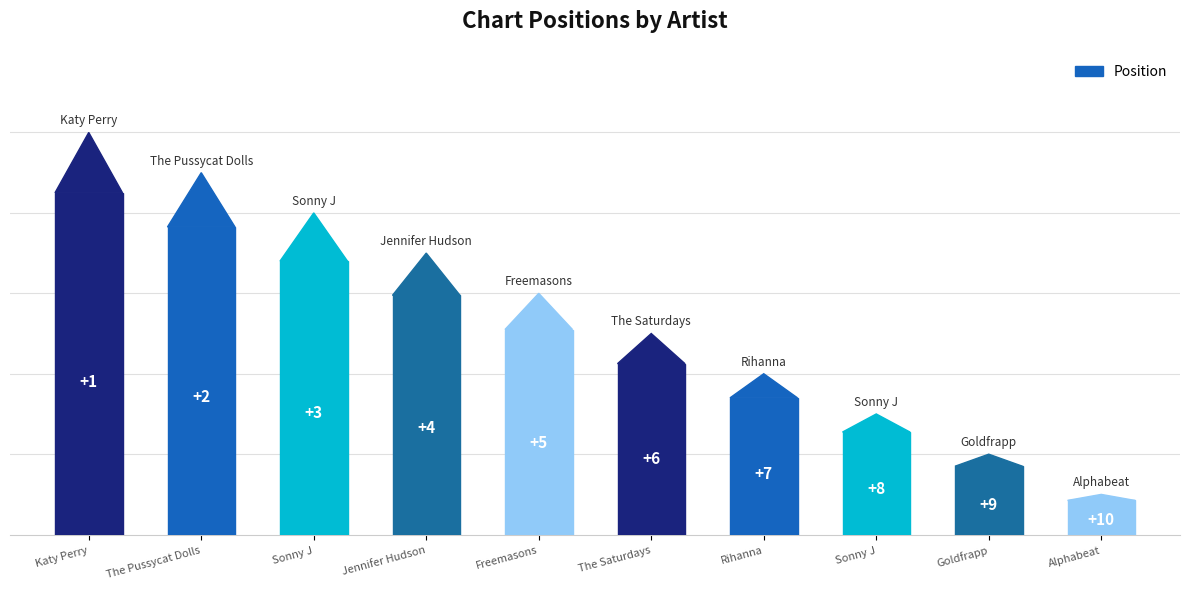

Is it true that the value at Sonny J is 8?

True